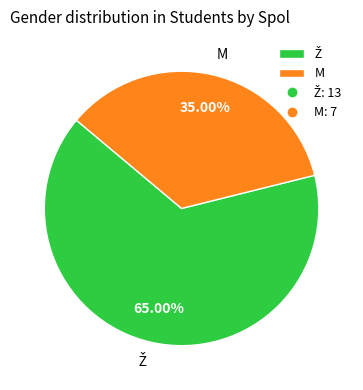

How many slices are in this pie chart?

2